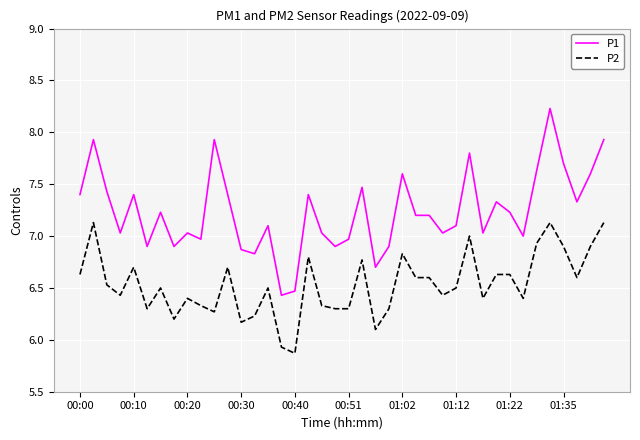

True or false: P1 and P2 intersect in this chart.

False